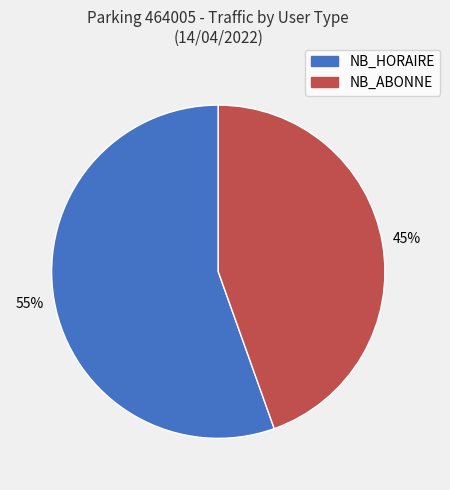

Is there a majority slice in this chart?

Yes